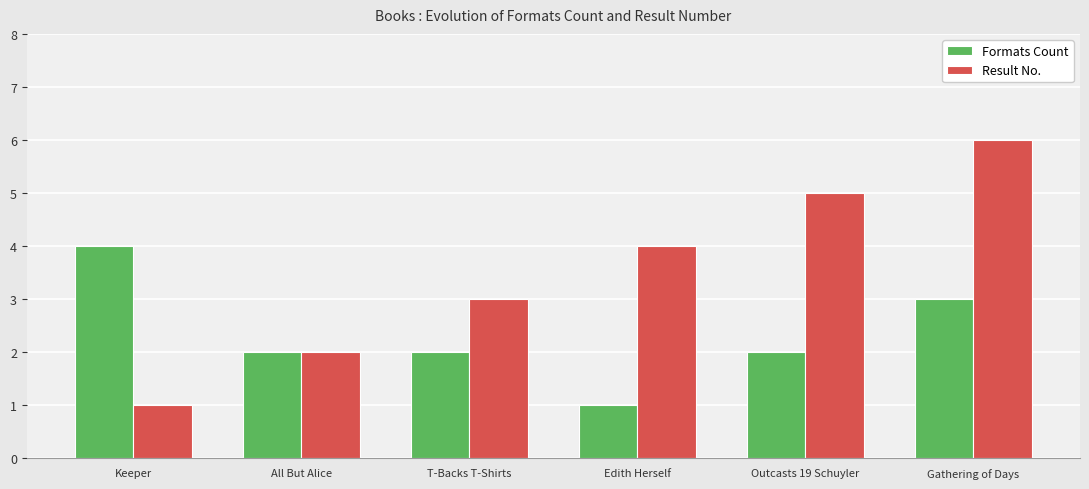

What is the lowest value of the Result No. series?

1